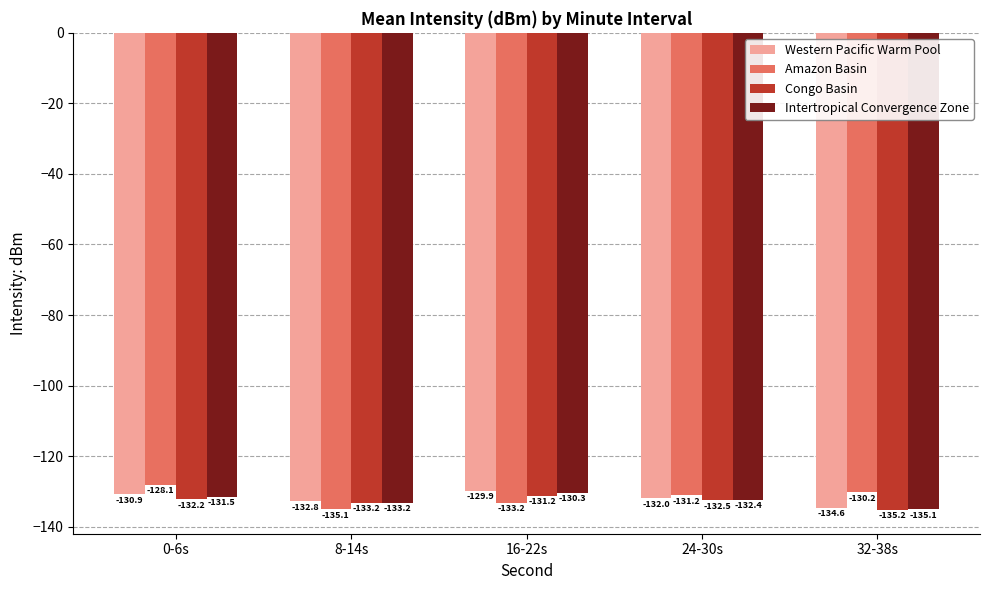

Rank the series by their maximum value, from highest to lowest.

Amazon Basin, Western Pacific Warm Pool, Intertropical Convergence Zone, Congo Basin